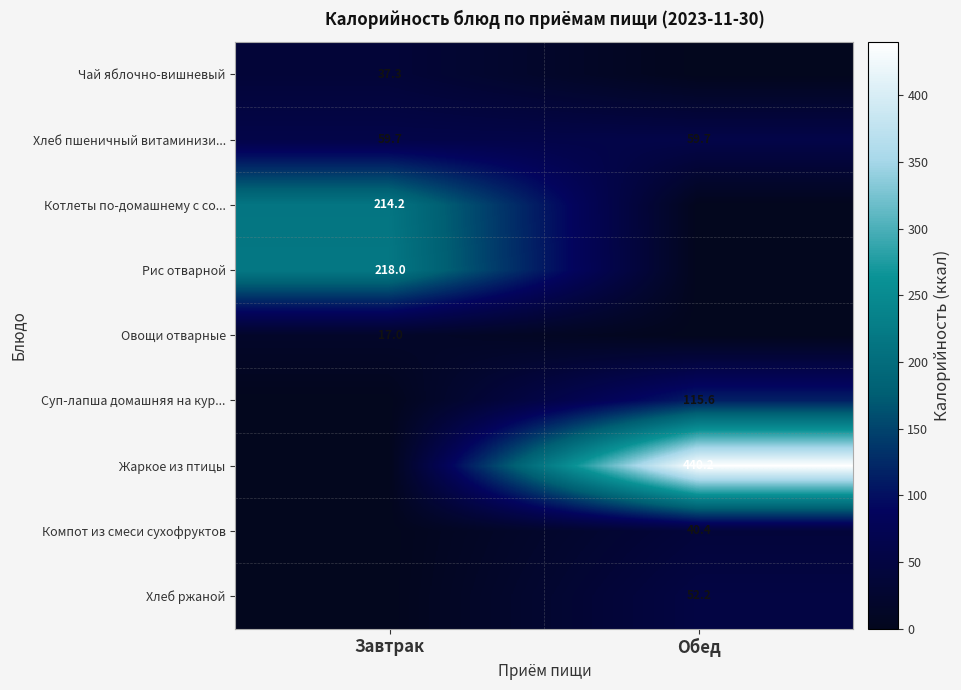

What is the lowest value of the Хлеб пшеничный витаминизи... series?

59.7